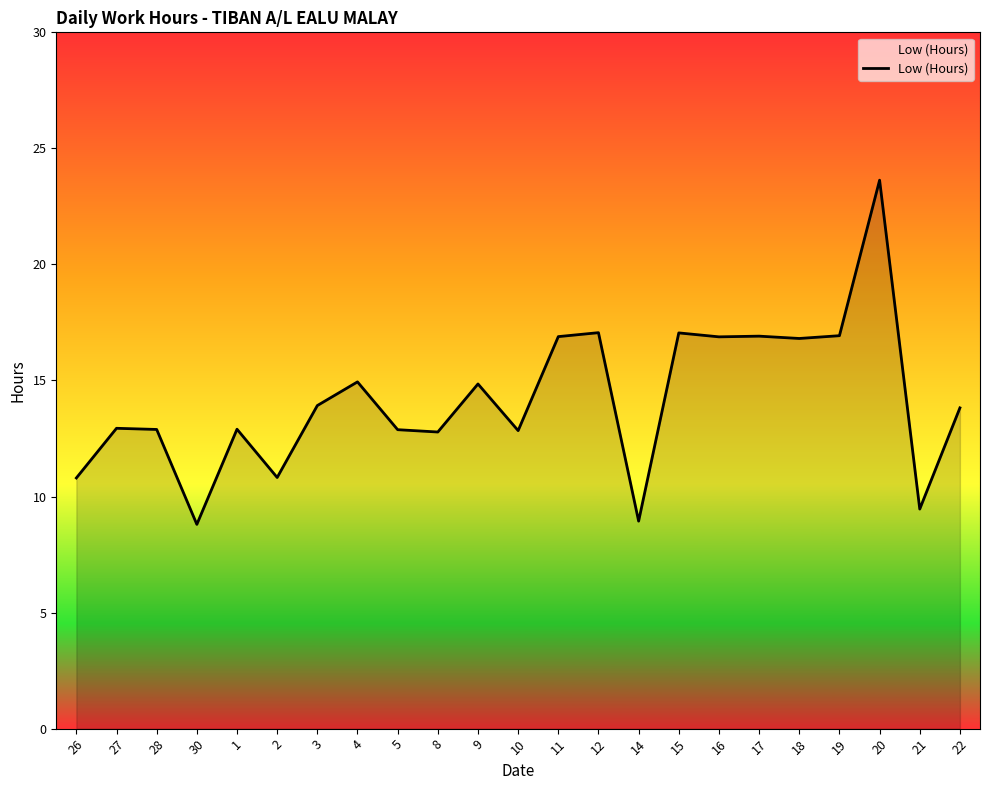

What is the difference between the maximum and minimum values?

14.8